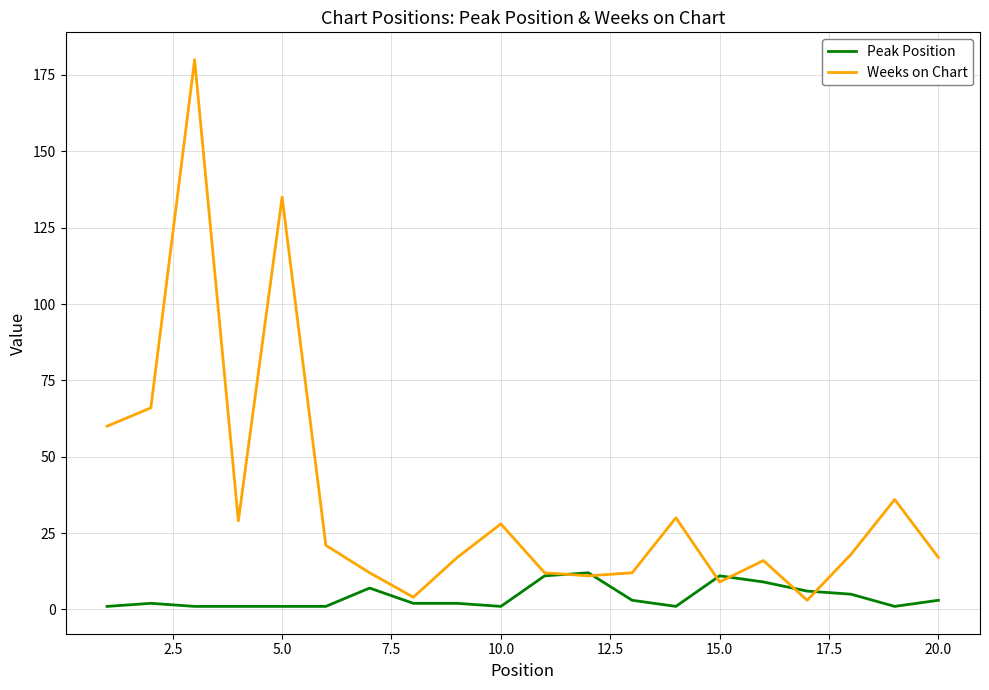

Which series has the widest spread of values?

Weeks on Chart